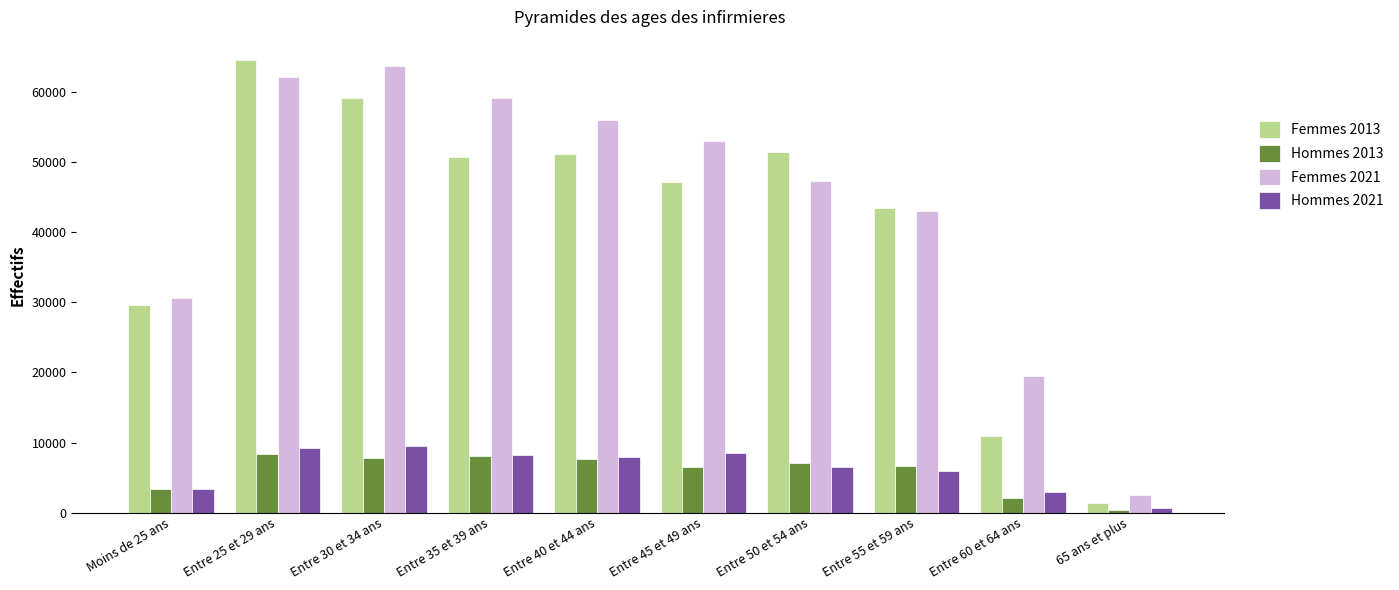

Where is Hommes 2021 nearest to the value 5077?

Entre 55 et 59 ans